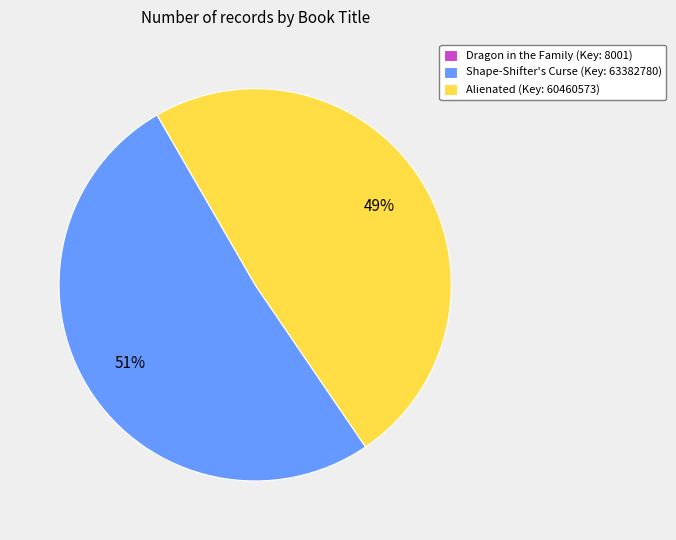

Which has a higher value, Alienated or Shape-Shifter's Curse?

Shape-Shifter's Curse